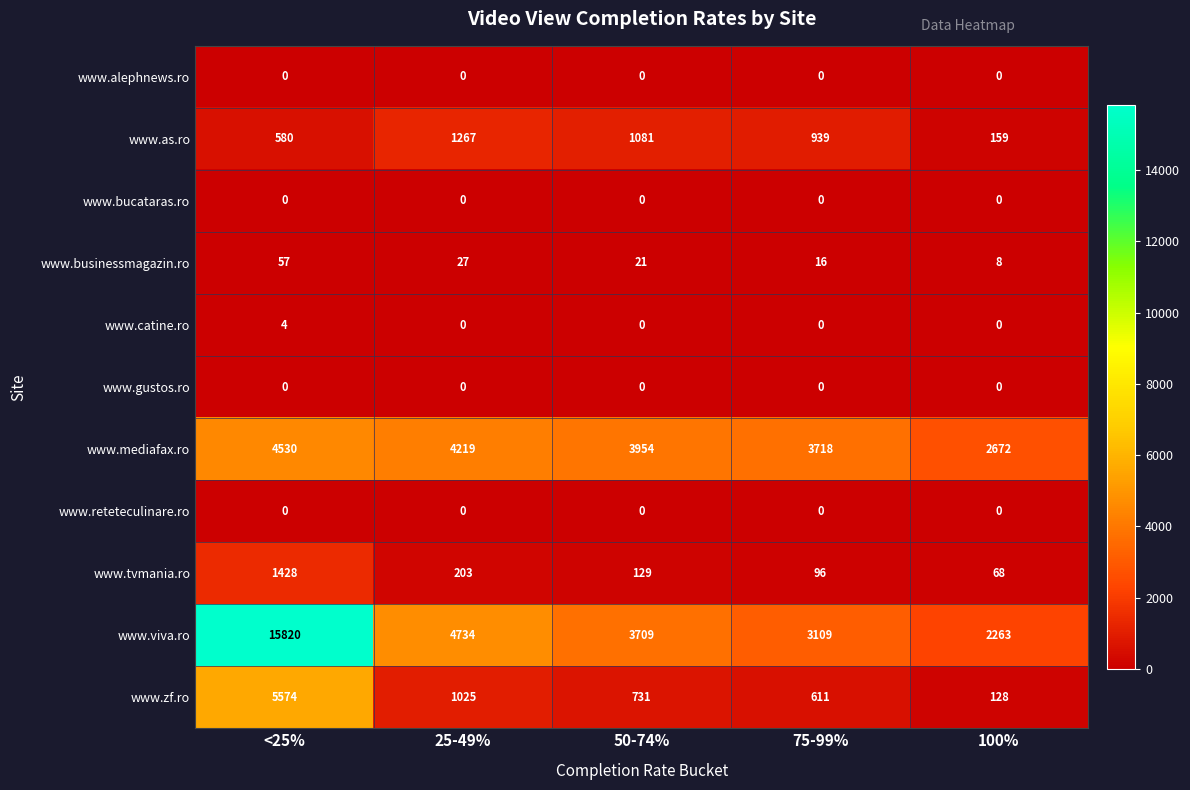

Rank the categories by www.tvmania.ro value from highest to lowest.

<25%, 25-49%, 50-74%, 75-99%, 100%